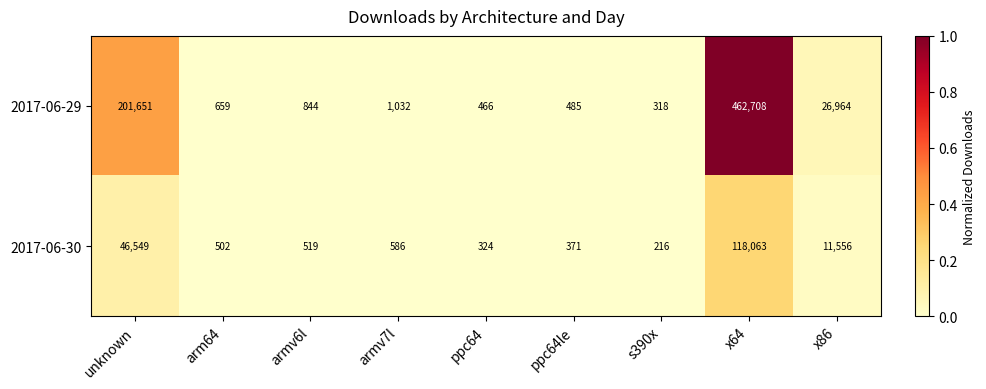

Is it true that 2017-06-29 equals 353770 at unknown?

False